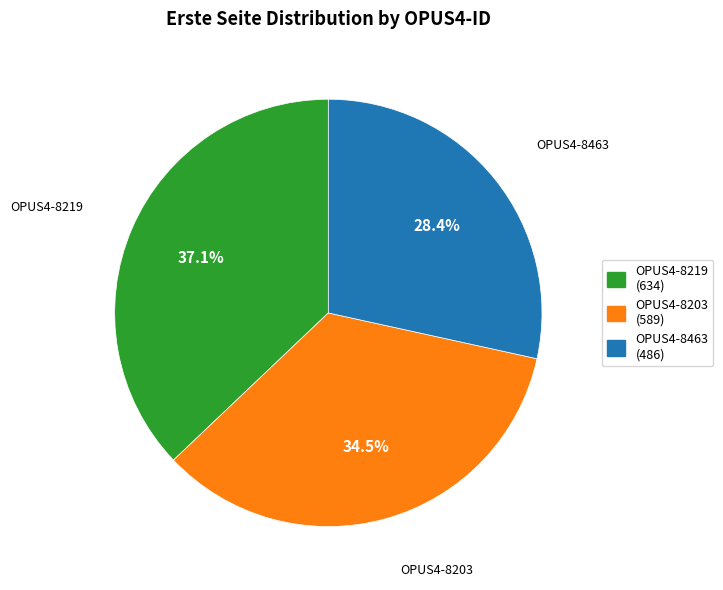

What is the smallest slice in the pie chart?

OPUS4-8463